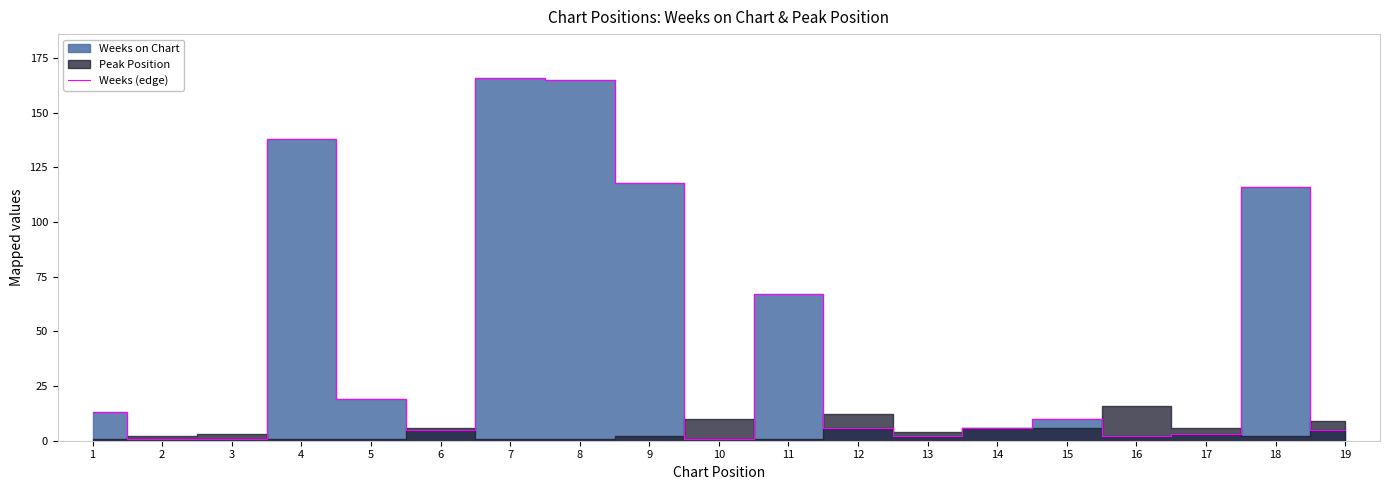

True or false: the data has more than 0 interior local peaks.

True